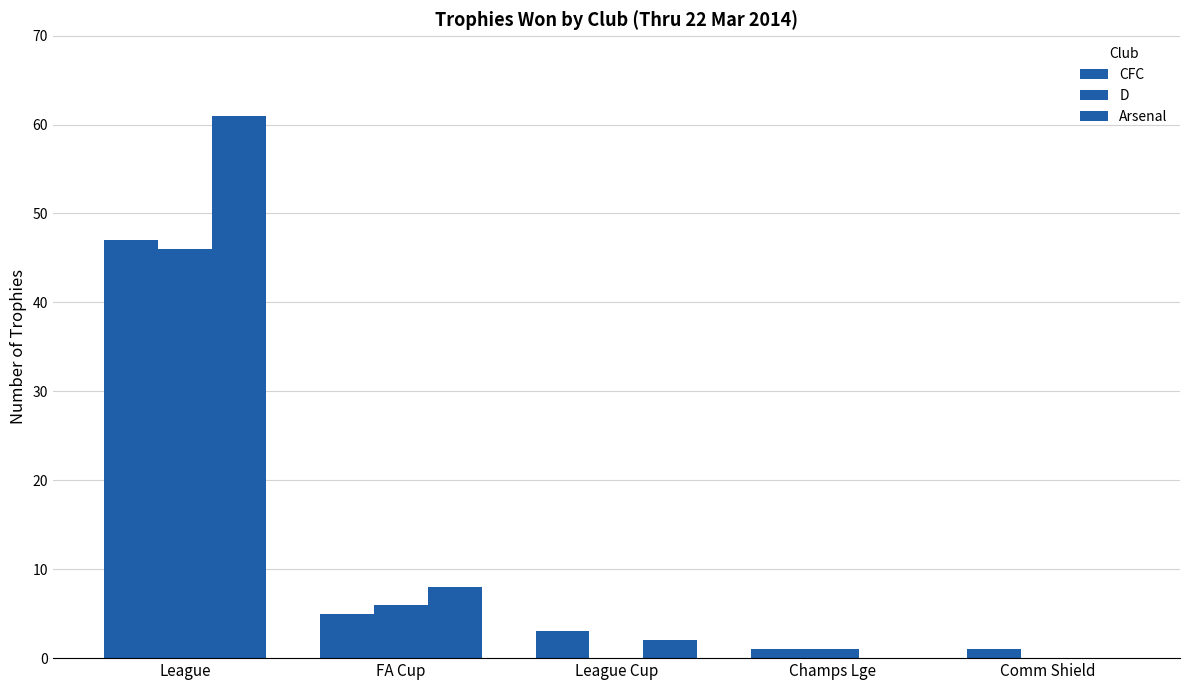

At which category is the sum across all series the highest?

League